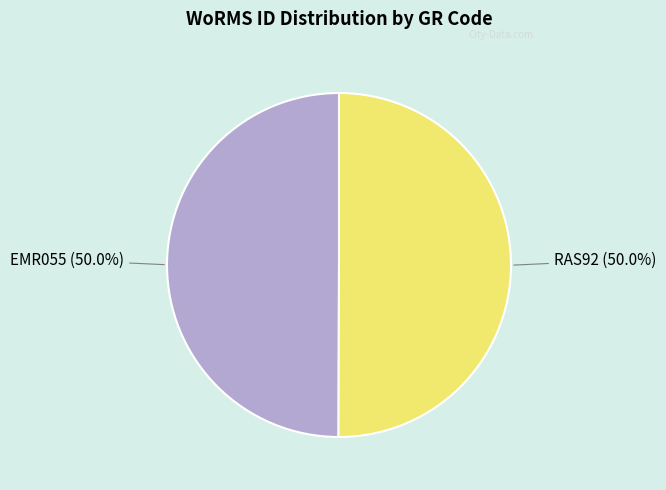

To the nearest percent, what is the combined percentage of RAS92 and EMR055?

100%